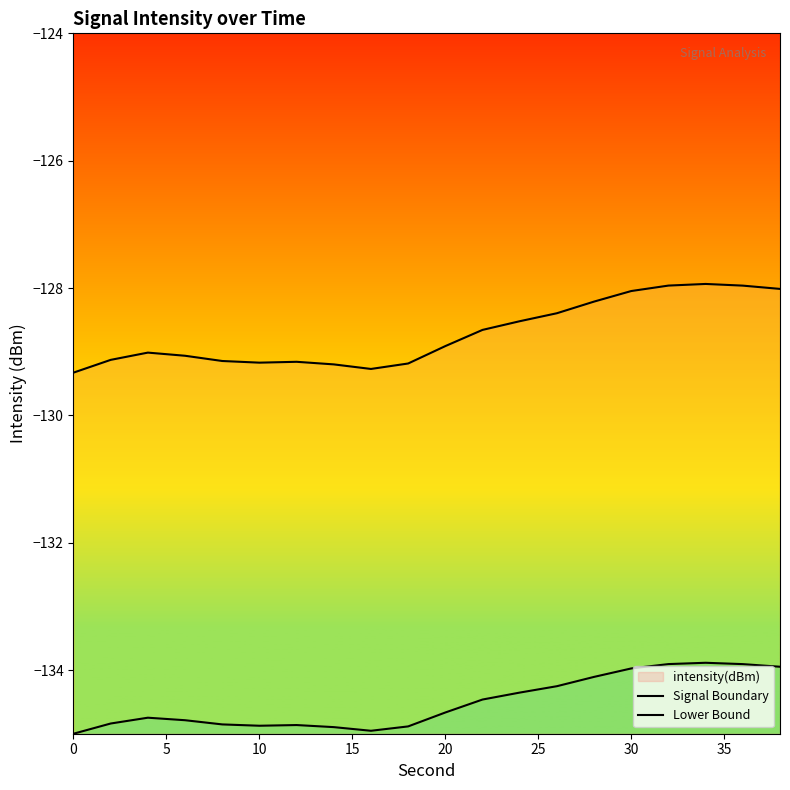

What is the value of the Lower Bound point at the 6th from the left?

-134.9